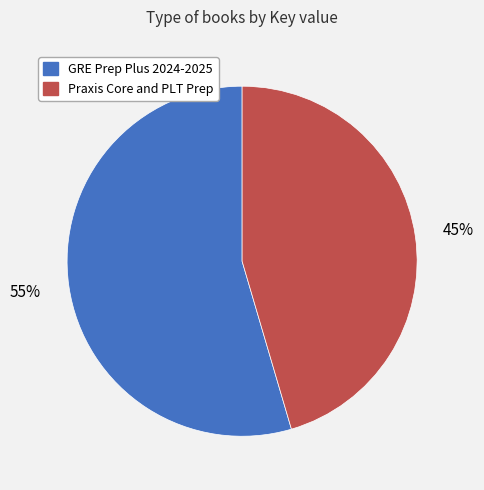

Approximately how many times larger is the value at Praxis Core and PLT Prep compared to GRE Prep Plus 2024-2025?

0.8